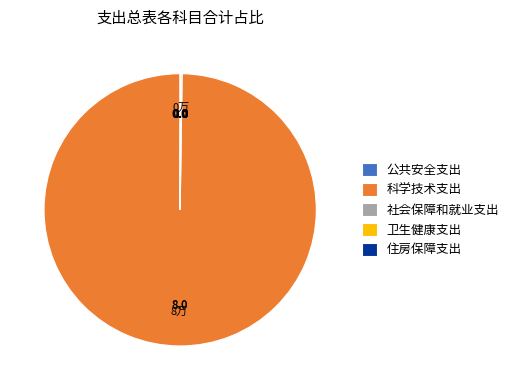

Is there any slice that represents more than half of the pie?

Yes